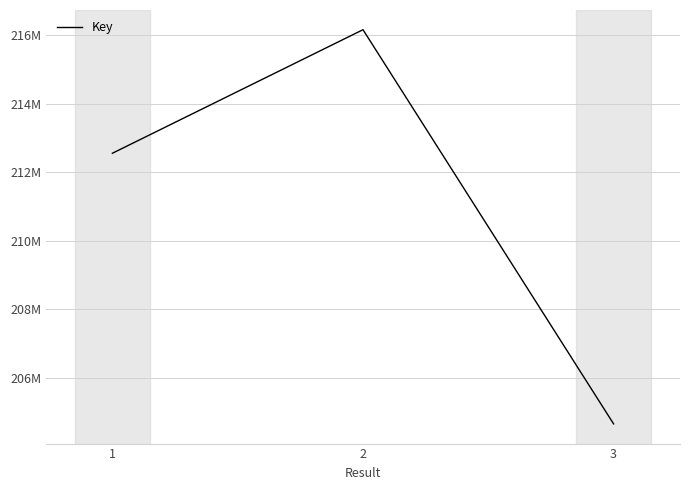

Count the values in the range 204659789 to 216160330.

3